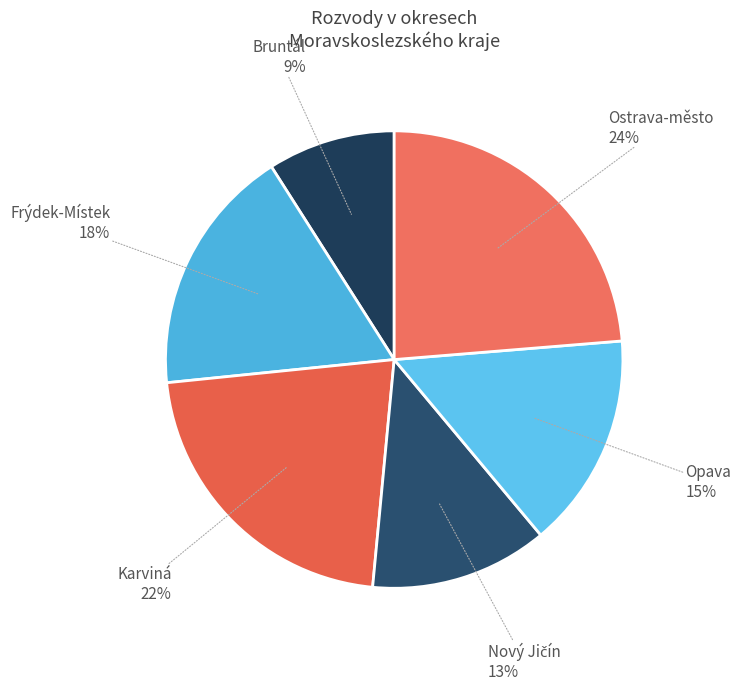

Between Bruntál and Opava, which is larger?

Opava